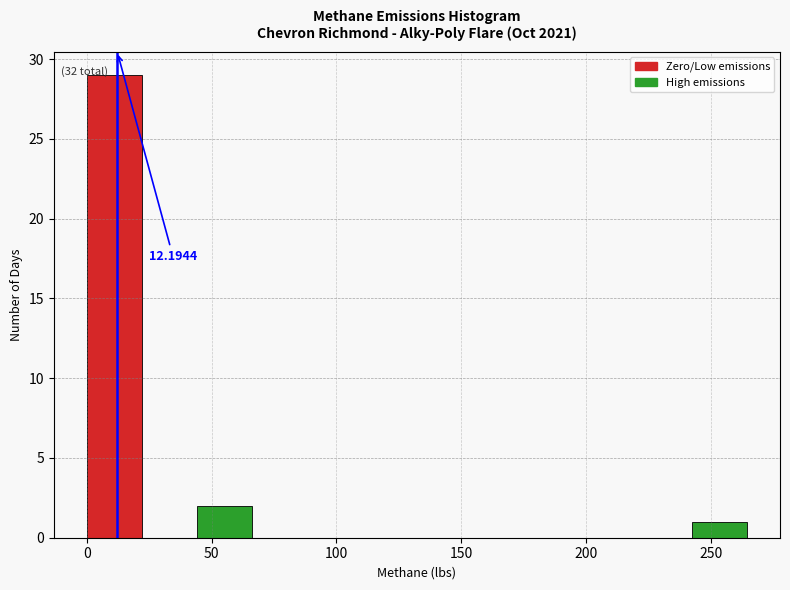

Over which range of the x-axis is the bar tallest?

0 to 20